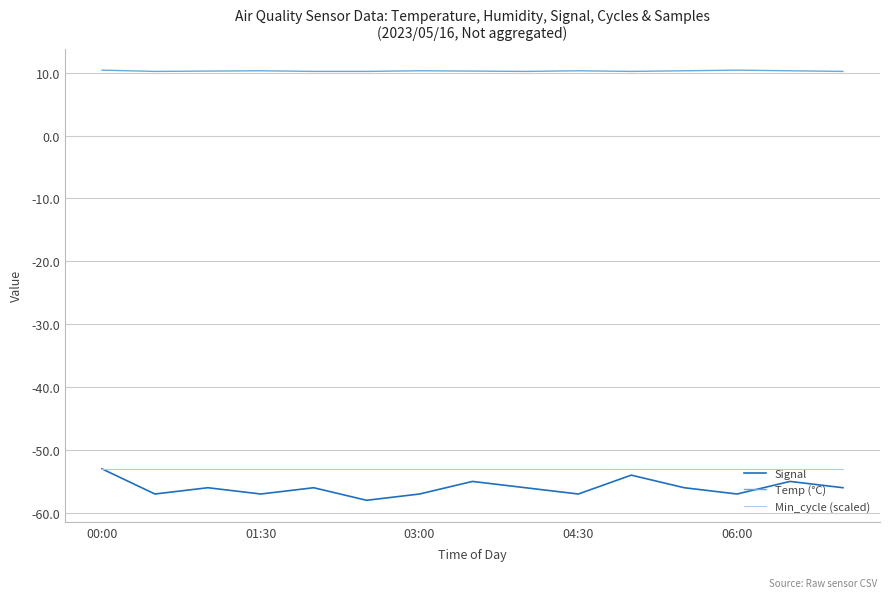

How many series are shown in this chart?

3